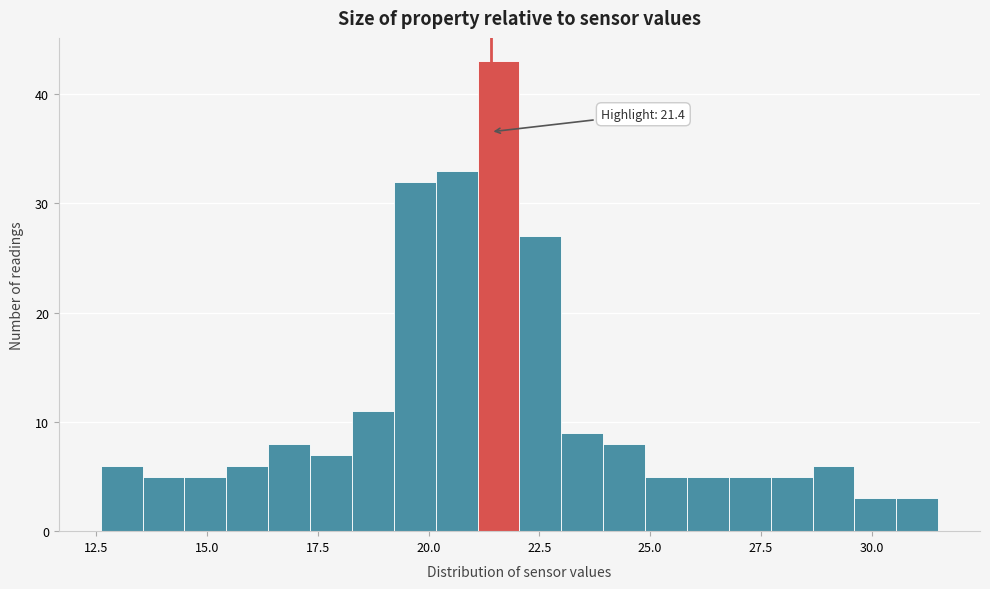

Around what value on the x-axis is the tallest bar? Give the approximate position of its centre, as read against the axis.

21.5